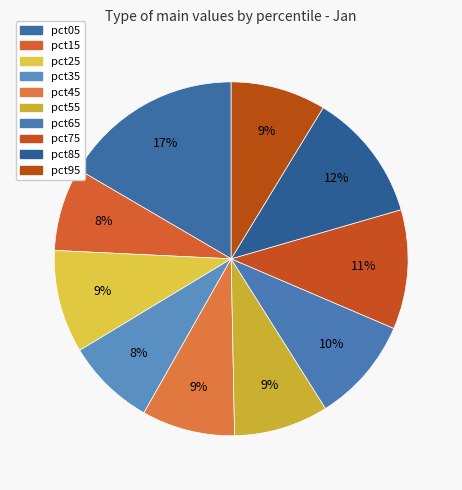

Which category has the smallest portion of the pie?

pct15